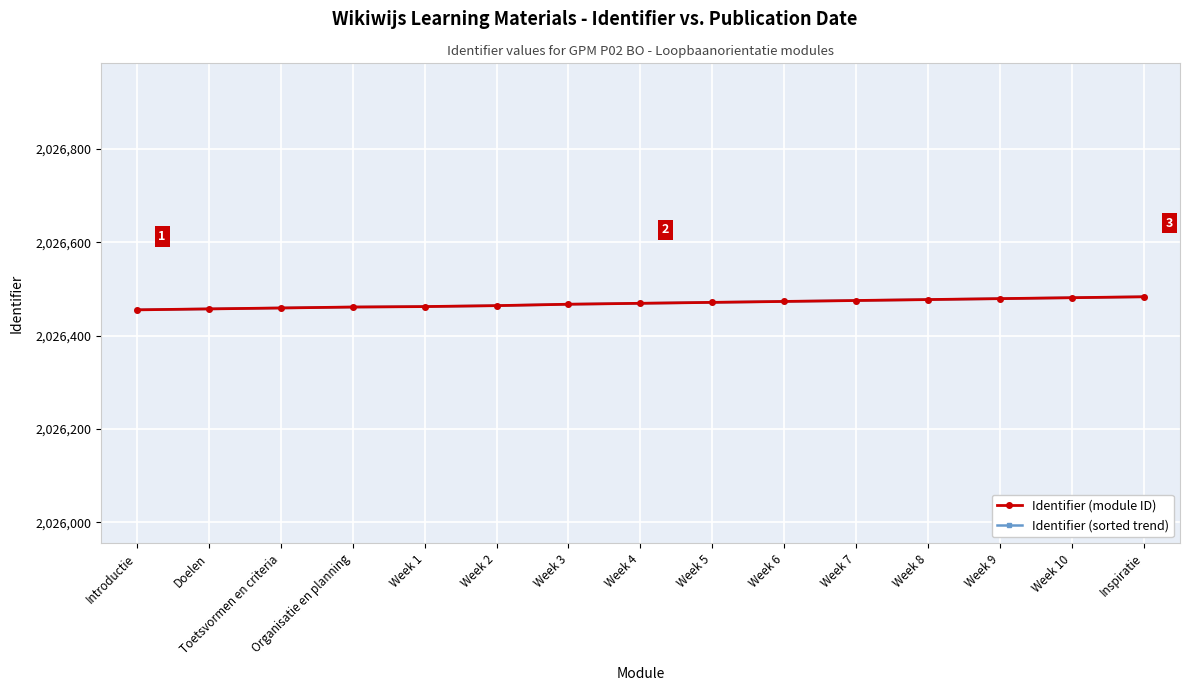

True or false: Identifier (sorted trend) has a value of 2026462 at Week 1.

True